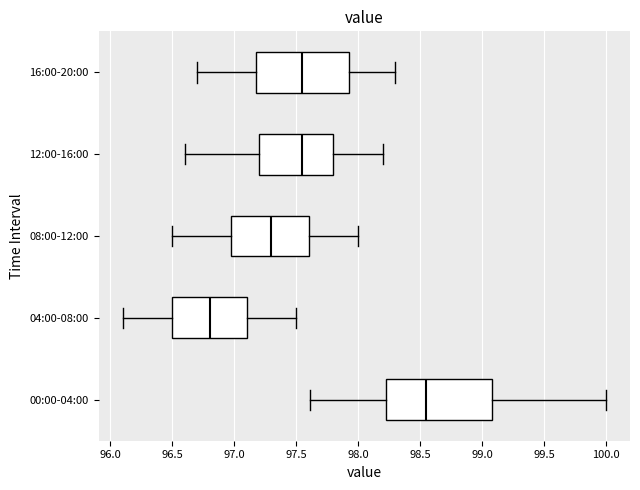

Reading bottom to top, read every box against the x-axis: the position of its median line, the range the box covers, and the ends of its whiskers. The values are not printed on the chart, so give them approximately, as read against the axis.

00:00-04:00: median 98.55, box 98.20 to 99.10, whiskers 97.60 to 100.00
04:00-08:00: median 96.80, box 96.50 to 97.10, whiskers 96.10 to 97.50
08:00-12:00: median 97.30, box 97.00 to 97.60, whiskers 96.50 to 98.00
12:00-16:00: median 97.55, box 97.20 to 97.80, whiskers 96.60 to 98.20
16:00-20:00: median 97.55, box 97.20 to 97.95, whiskers 96.70 to 98.30